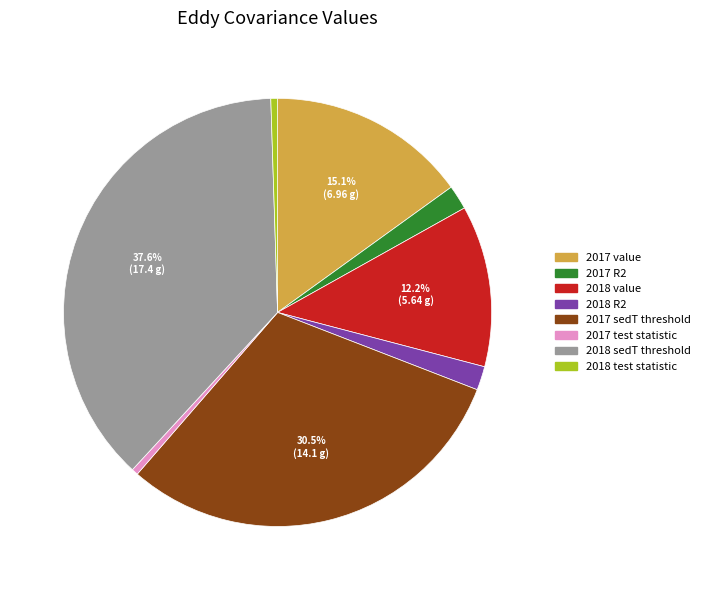

The 2017 value slice represents 15% of the pie. True or false?

True